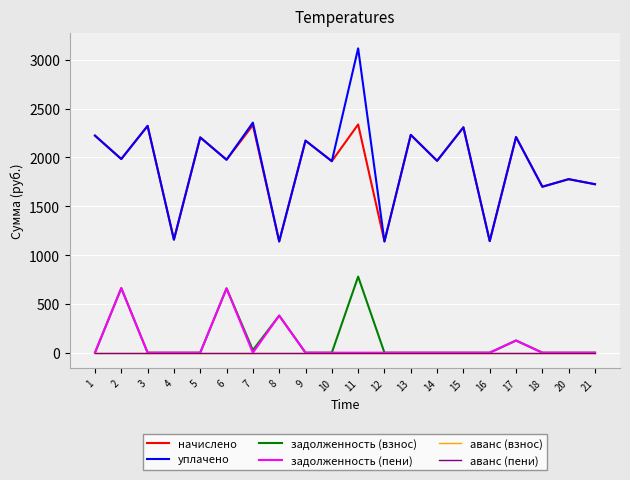

Does the chart display data point markers on the line(s)?

No